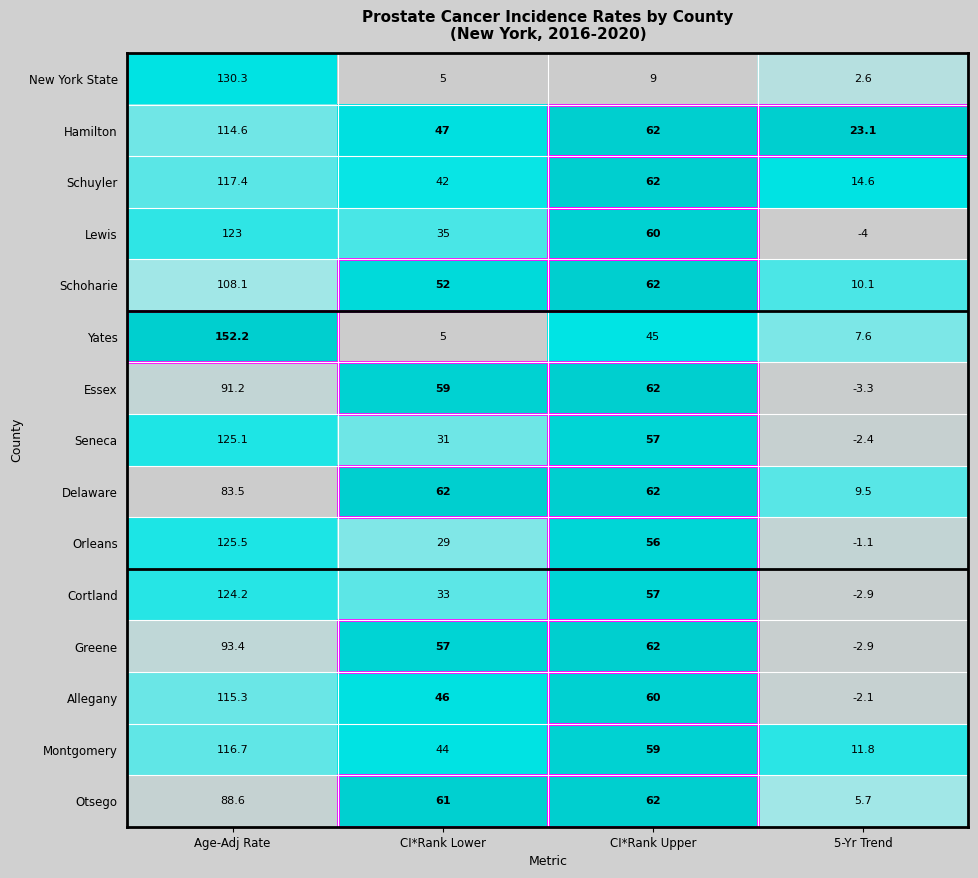

What is the difference between the maximum and minimum values in the New York State series?

127.7